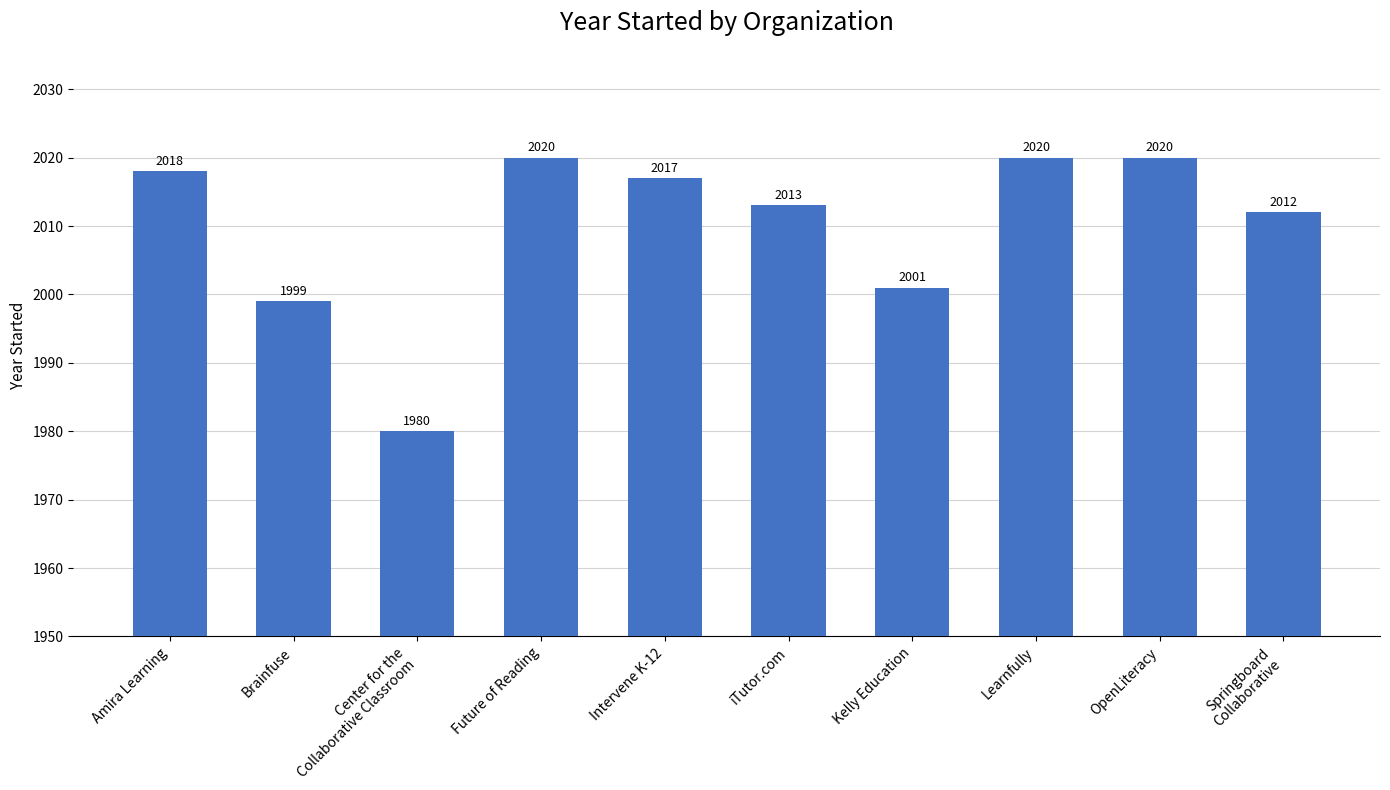

Reading left to right, transcribe all the data shown in this chart.

Amira Learning=2018	Brainfuse=1999	Center for the
Collaborative Classroom=1980	Future of Reading=2020	Intervene K-12=2017	iTutor.com=2013	Kelly Education=2001	Learnfully=2020	OpenLiteracy=2020	Springboard
Collaborative=2012